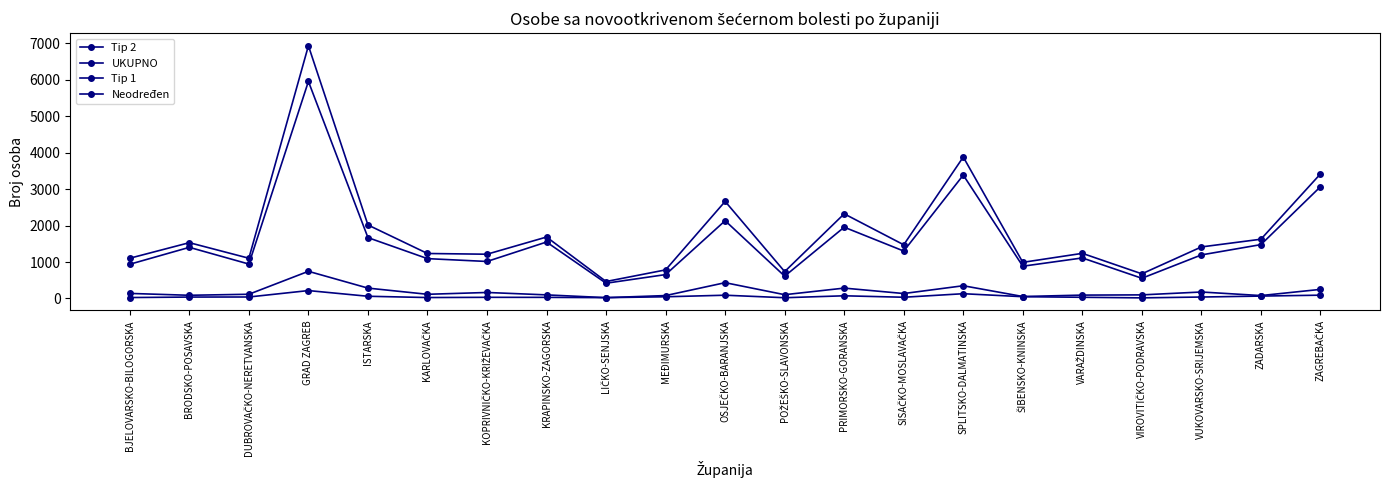

What is the minimum value shown in the chart?

17